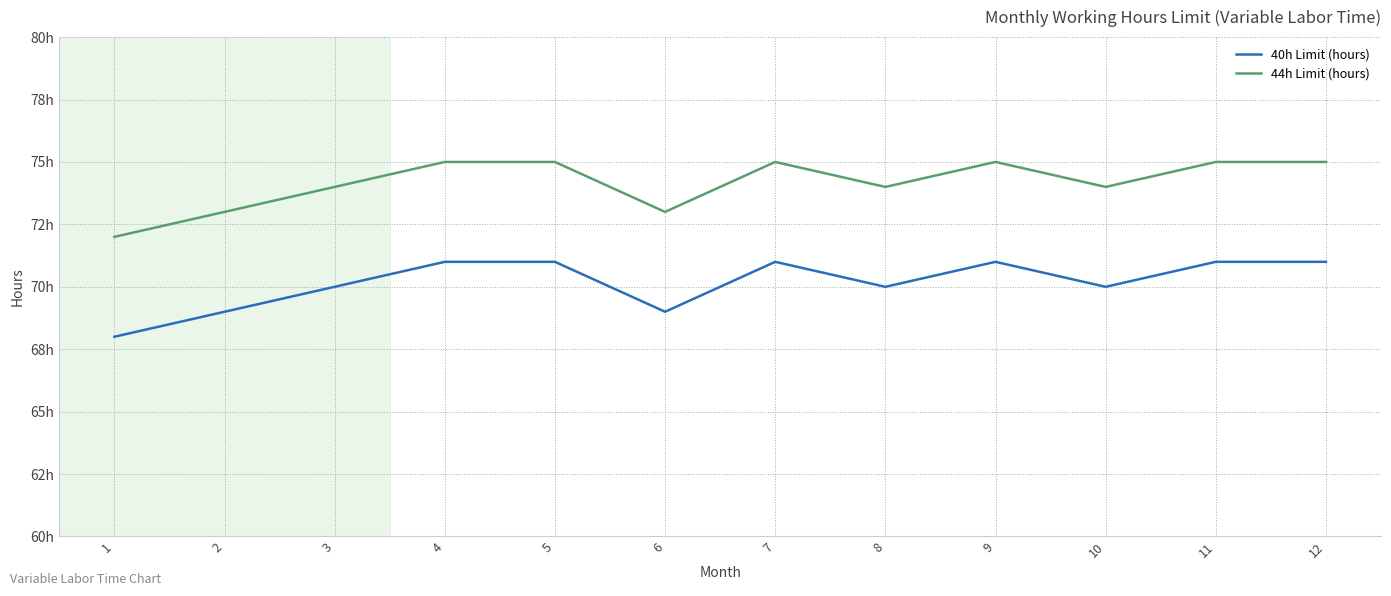

What is the value of the 40h Limit (hours) point at the 5th from the left?

71